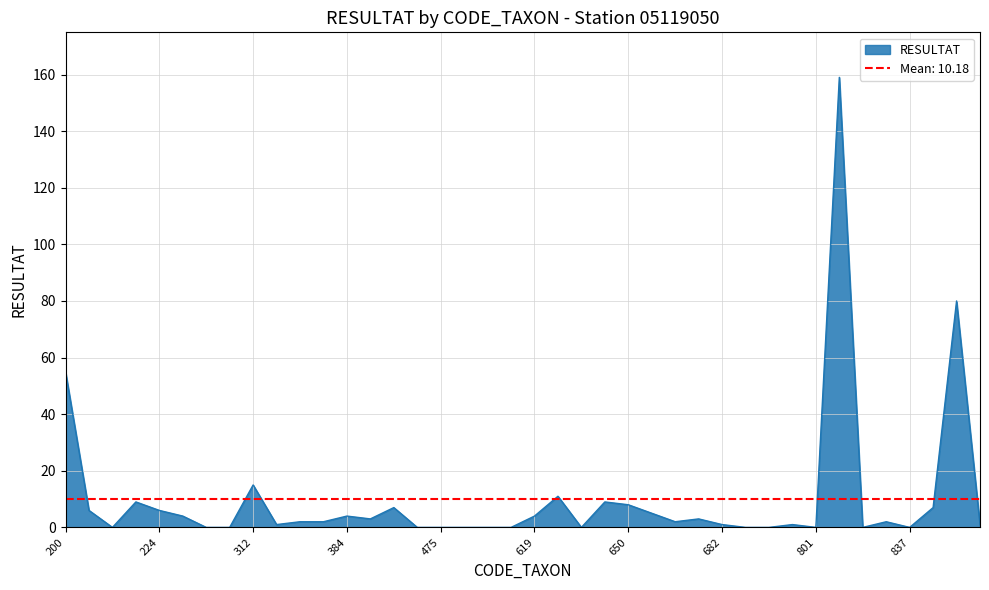

List the labels in order of value, largest first.

807, 888, 200, 312, 622, 223, 625, 650, 457, 838, 212, 224, 657, 231, 384, 619, 390, 679, 317, 363, 678, 831, 313, 682, 757, 906, 222, 310, 311, 473, 475, 502, 608, 617, 623, 690, 719, 801, 819, 837